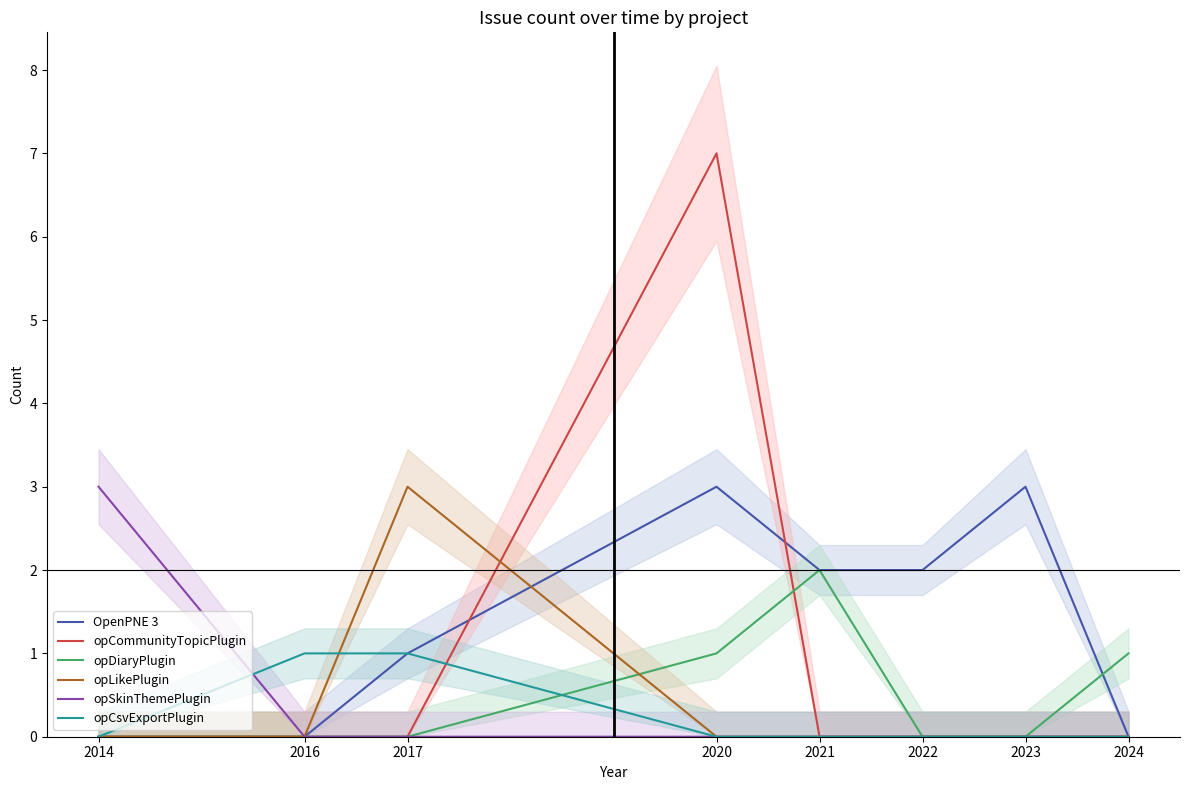

How many data points does each series have?

8